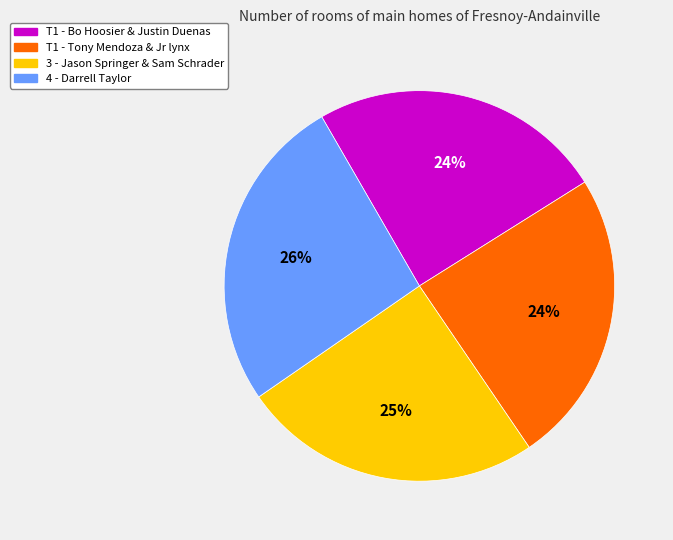

What percentage is the 4 - Darrell Taylor slice, to the nearest percent?

26%